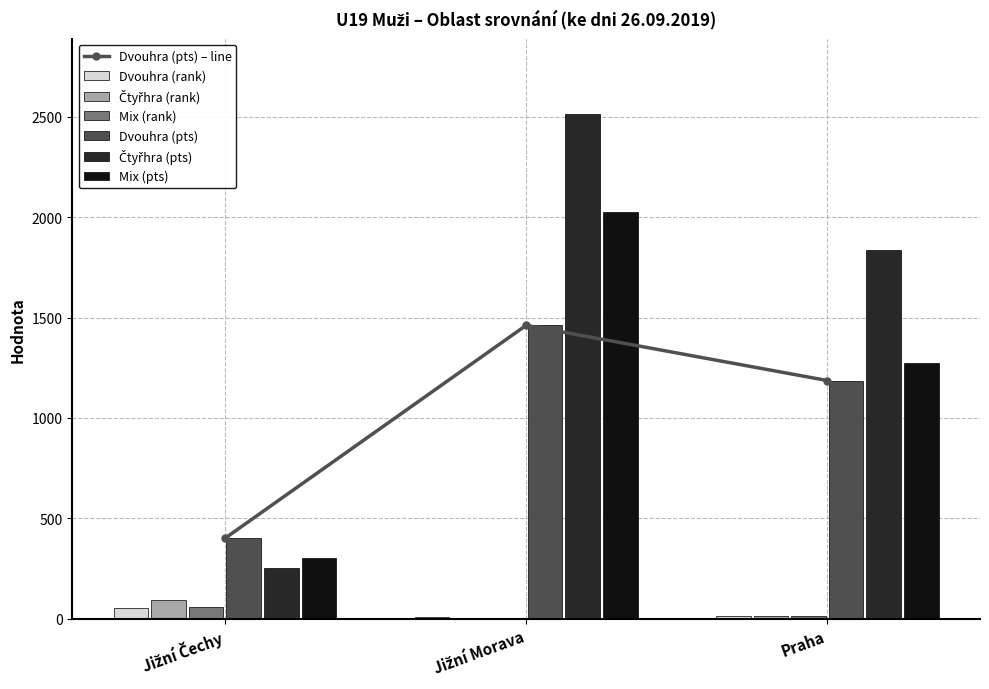

The Mix (rank) series shows 11 at Praha. True or false?

True